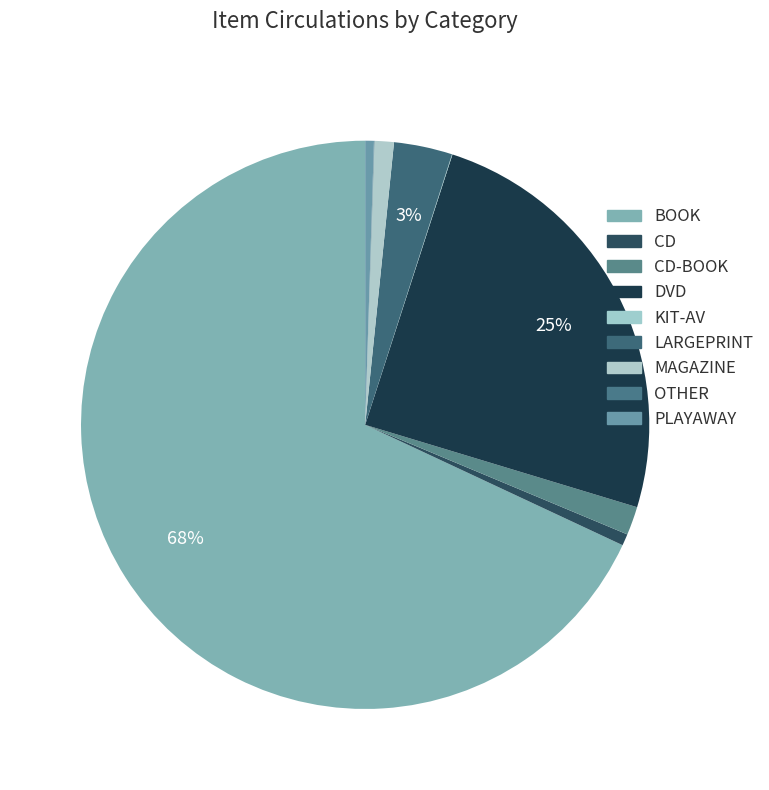

To the nearest percent, what is the difference between the largest and smallest slice percentages?

68%